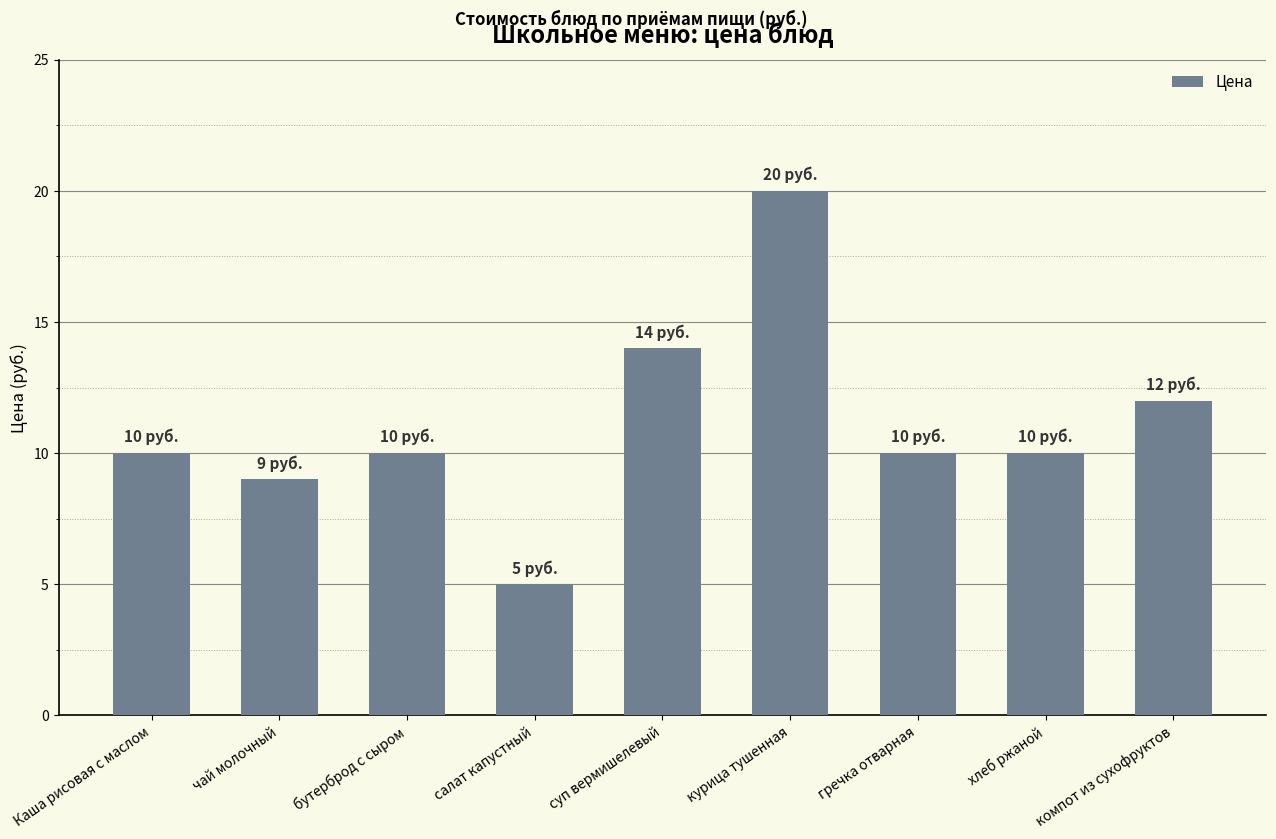

The value at компот из сухофруктов is 12. True or false?

True